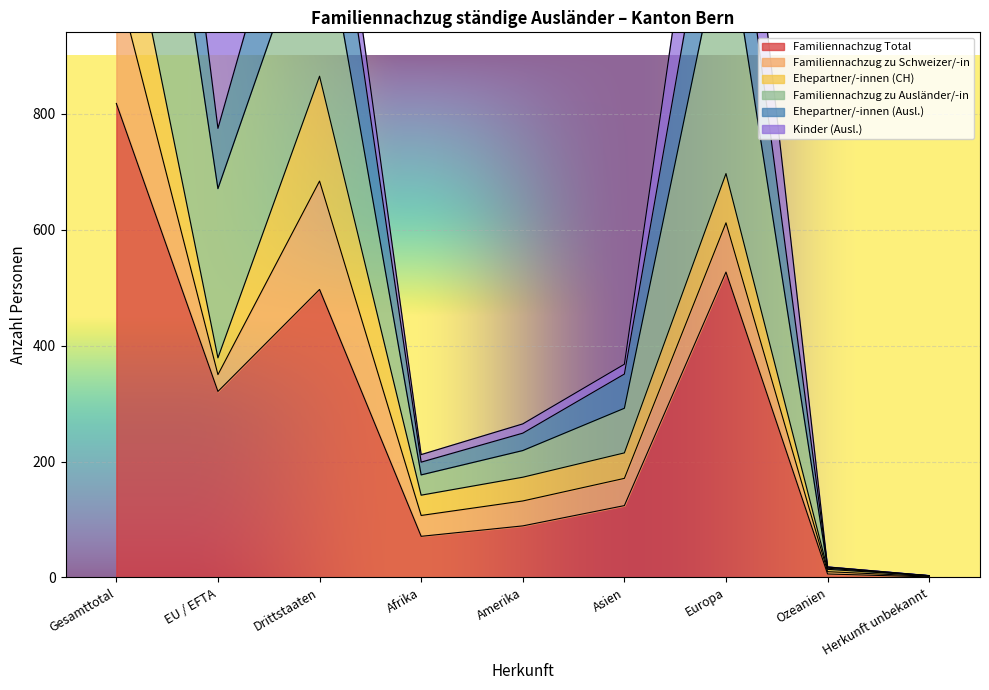

At which label does Familiennachzug Total reach its peak?

Gesamttotal